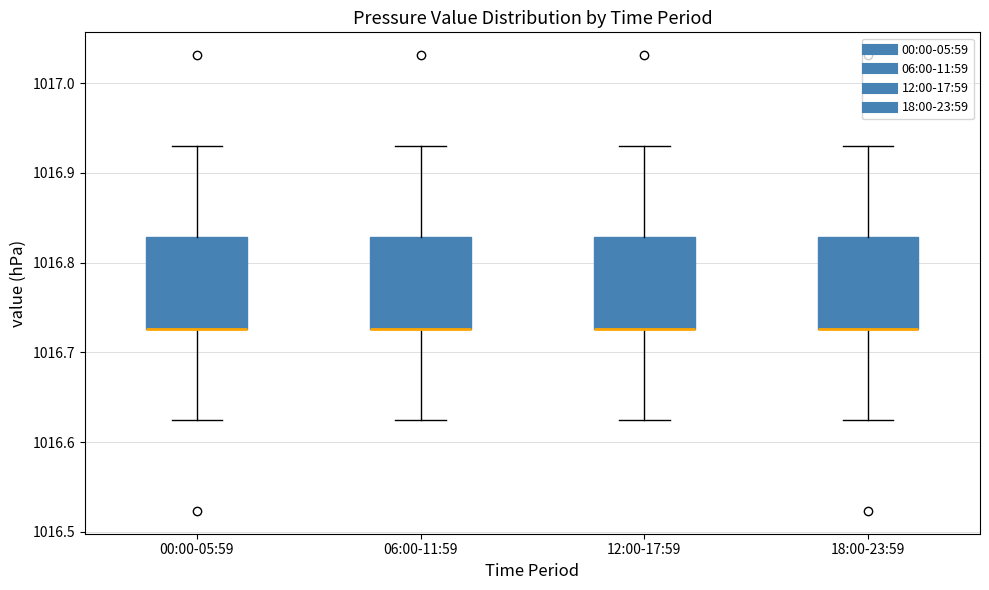

Reading left to right, transcribe this box plot: for each box, give where its median line is, the range the box spans, and where its two whiskers end, as read against the y-axis. The values are not printed on the chart, so give them approximately, as read against the axis.

00:00-05:59: median 1016.73 (drawn on the box's lower edge), box 1016.73 to 1016.83, whiskers 1016.62 to 1016.93
06:00-11:59: median 1016.73 (drawn on the box's lower edge), box 1016.73 to 1016.83, whiskers 1016.62 to 1016.93
12:00-17:59: median 1016.73 (drawn on the box's lower edge), box 1016.73 to 1016.83, whiskers 1016.62 to 1016.93
18:00-23:59: median 1016.73 (drawn on the box's lower edge), box 1016.73 to 1016.83, whiskers 1016.62 to 1016.93